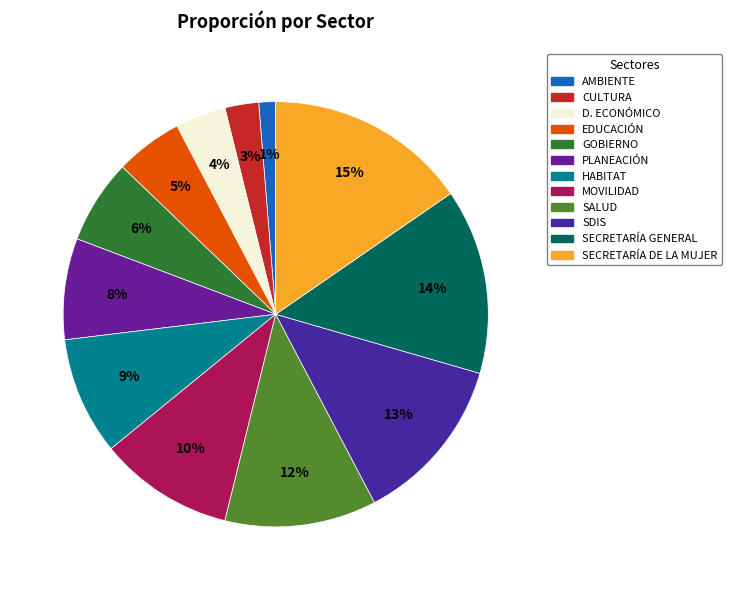

Is SECRETARÍA GENERAL the majority of the pie?

No